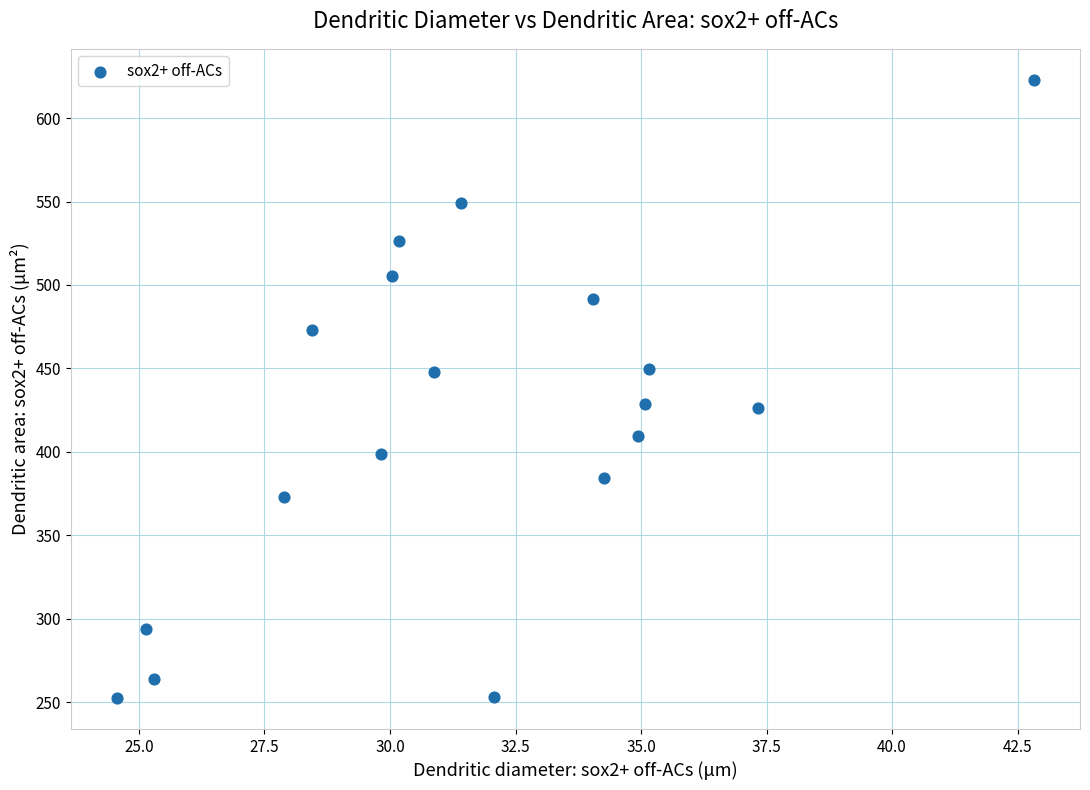

What is the range of X values (max minus min)?

18.3